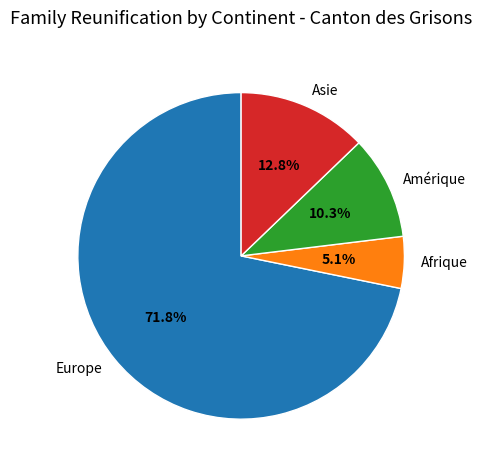

Count the number of slices in the pie.

4